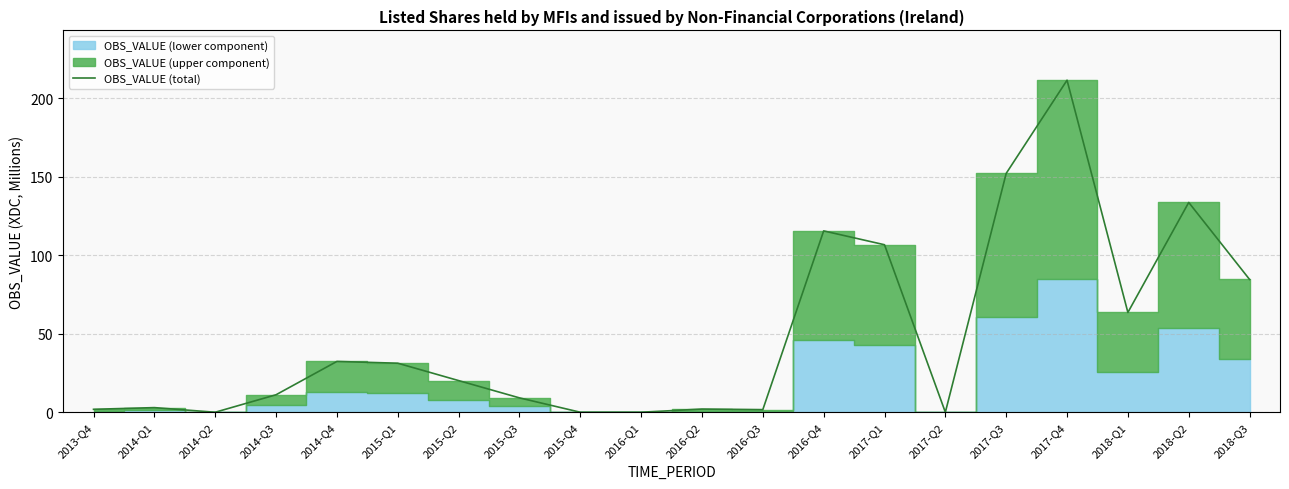

What is the sum of all values?

980.4